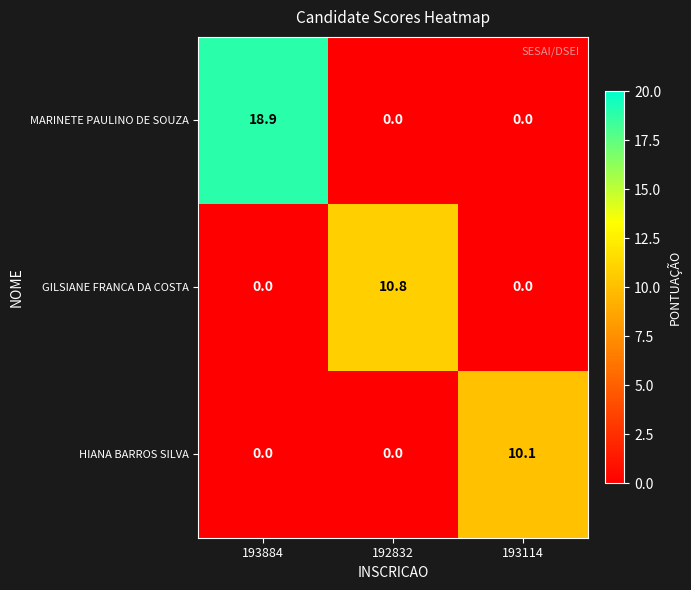

True or false: MARINETE PAULINO DE SOUZA has a value of 13.1 at 193884.

False